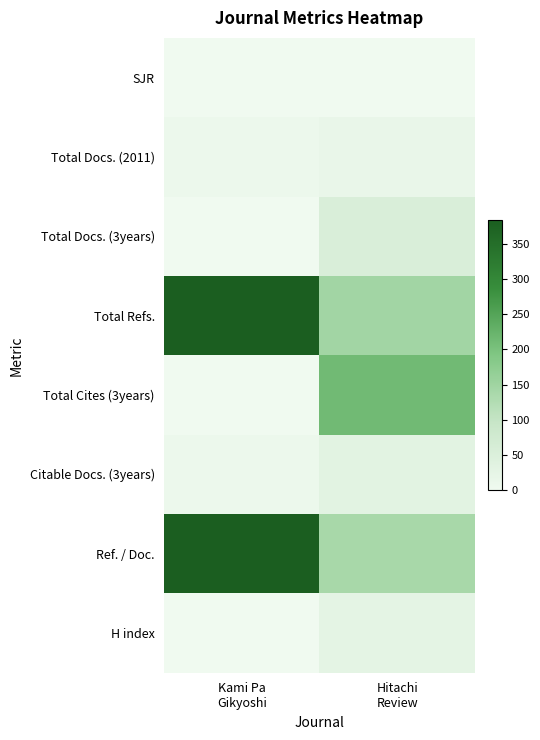

Which category has the lowest value across all series?

Kami Pa
Gikyoshi